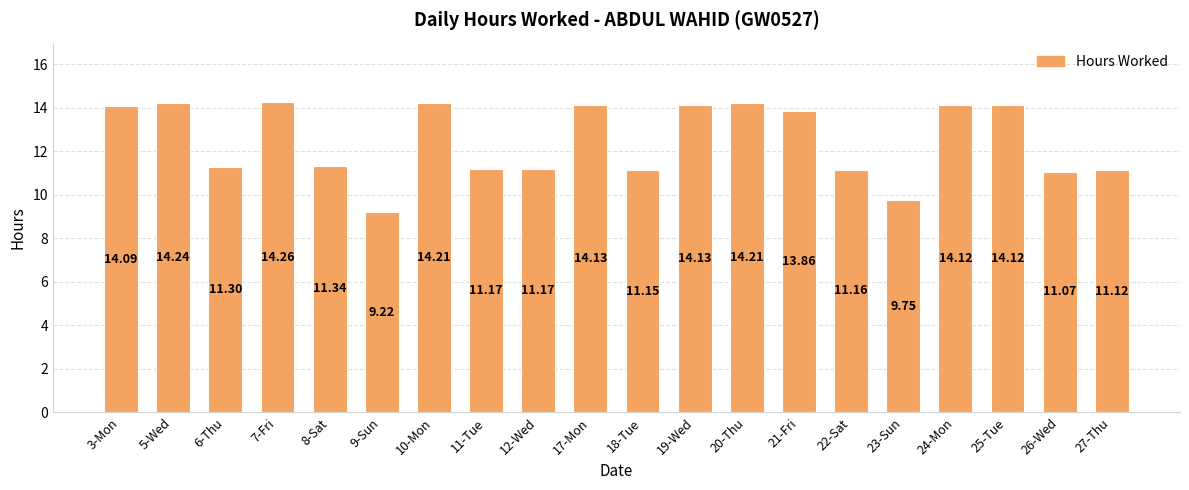

Which has a higher value, 21-Fri or 24-Mon?

24-Mon